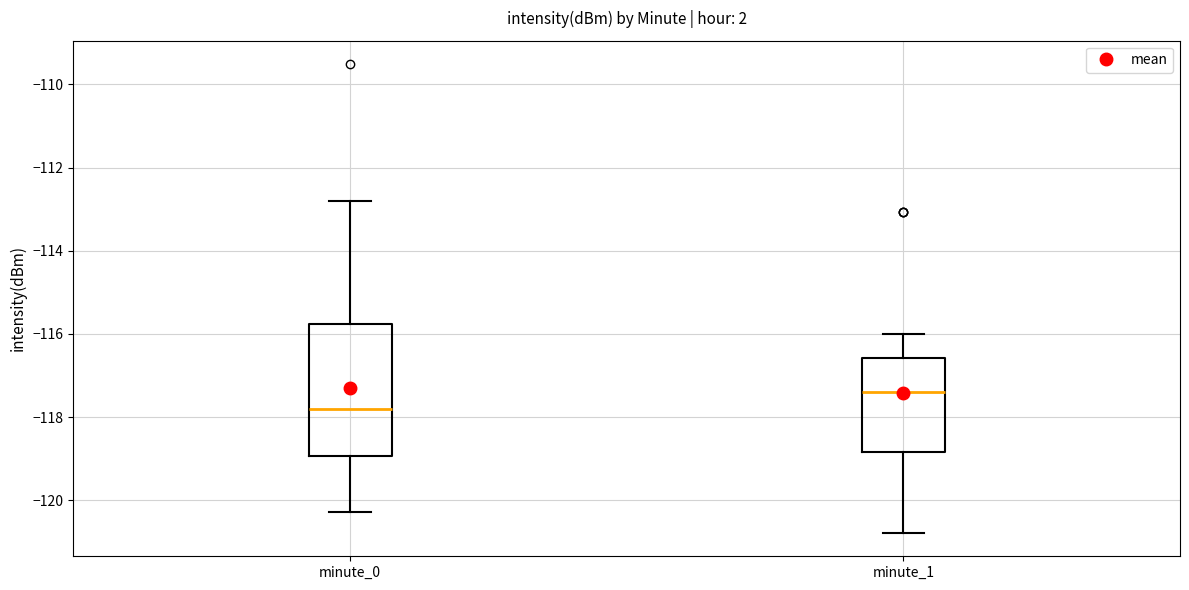

Which box is the tallest, from its lower edge to its upper edge?

minute_0